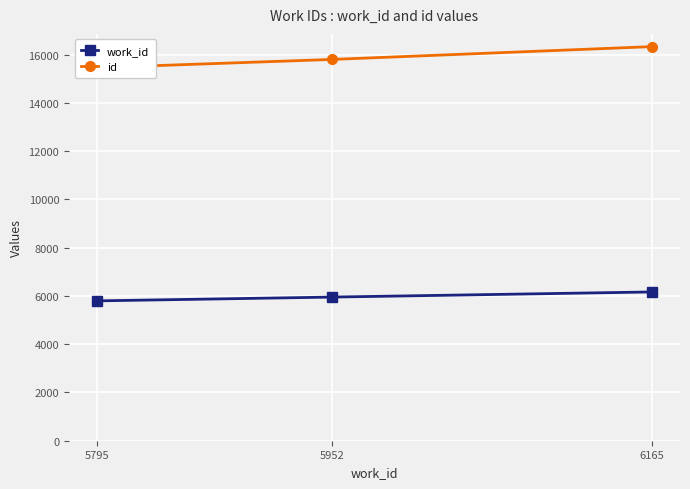

The work_id series shows 8313 at 6165. True or false?

False